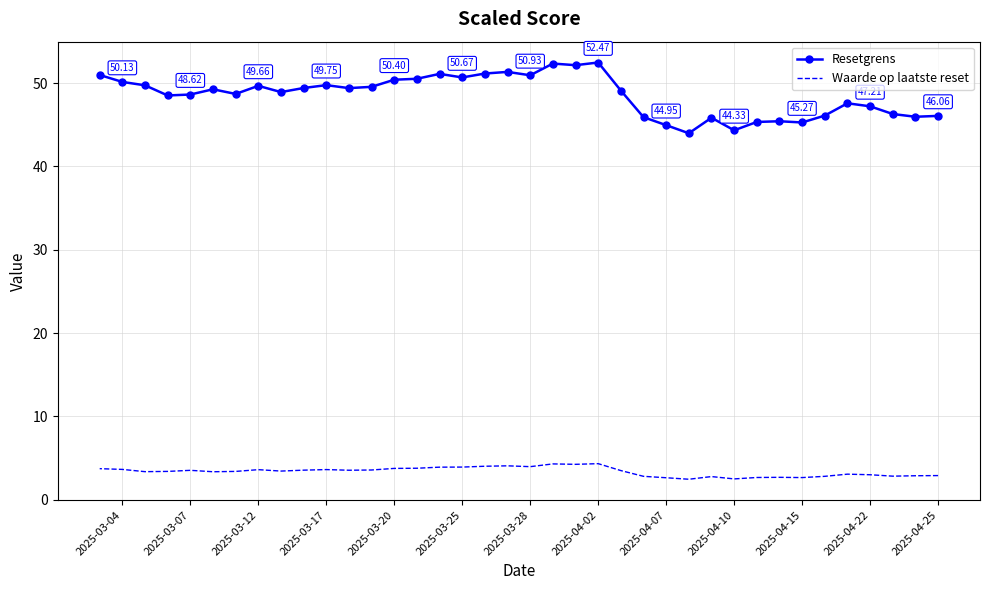

What is the sum of the Waarde op laatste reset values at 28 and 15?

7.9